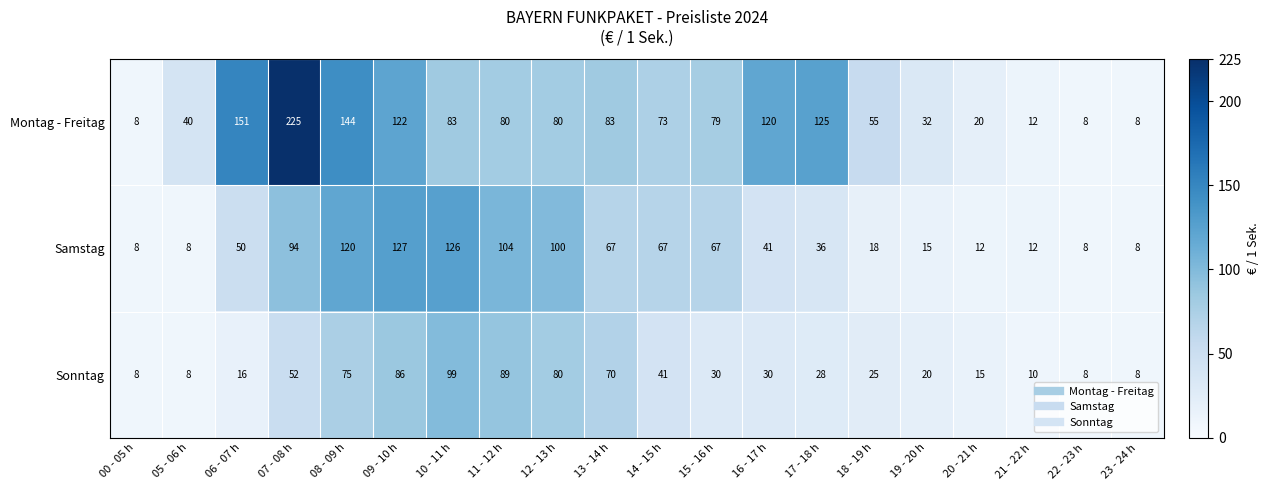

Which series has the widest spread of values?

Montag - Freitag